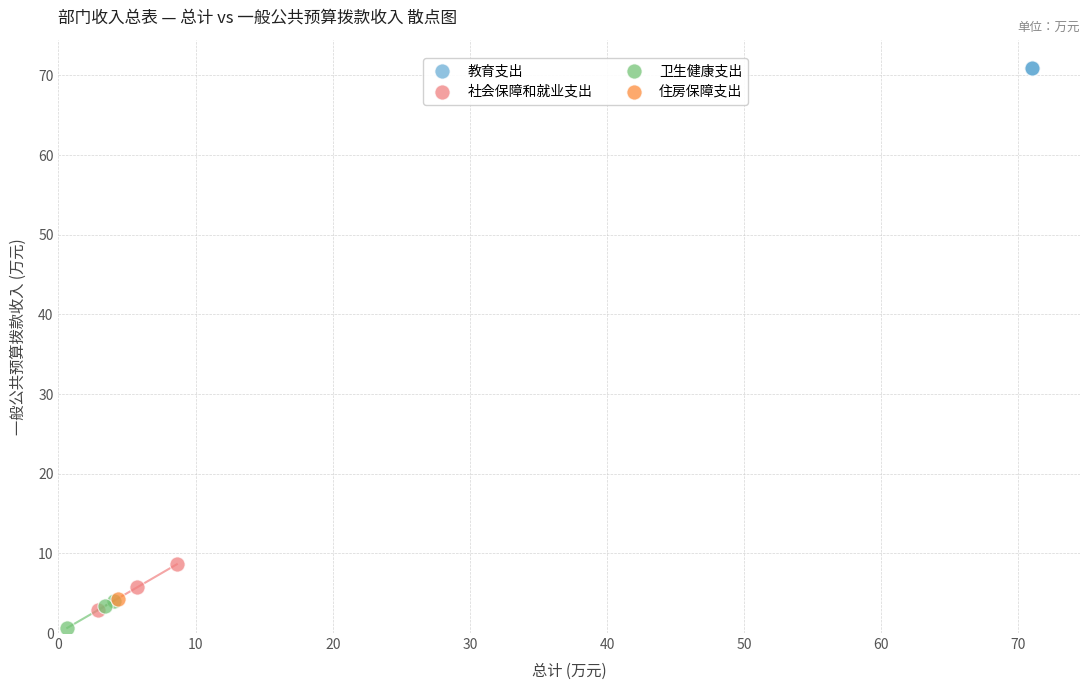

What are all the series names shown in the legend?

教育支出, 社会保障和就业支出, 卫生健康支出, 住房保障支出